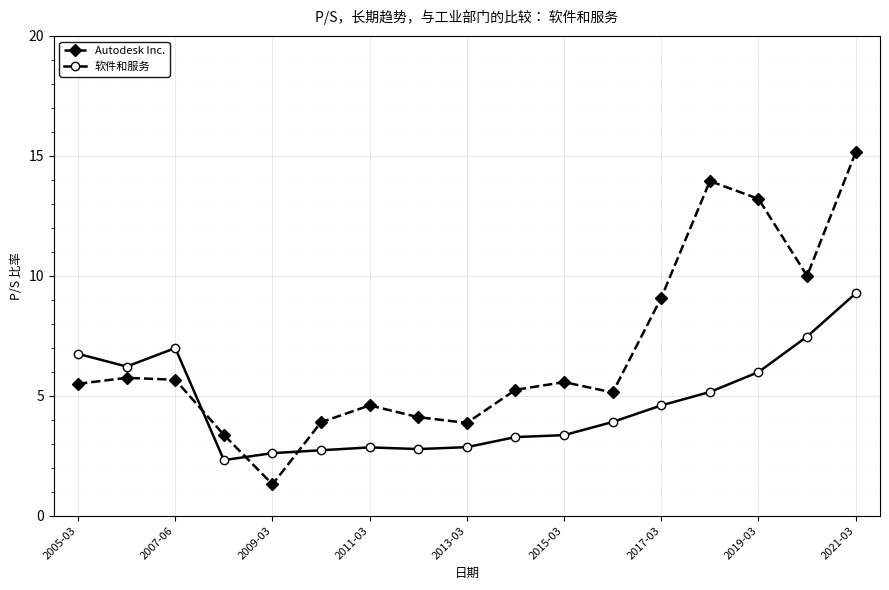

Which series has the largest range (max minus min)?

Autodesk Inc.